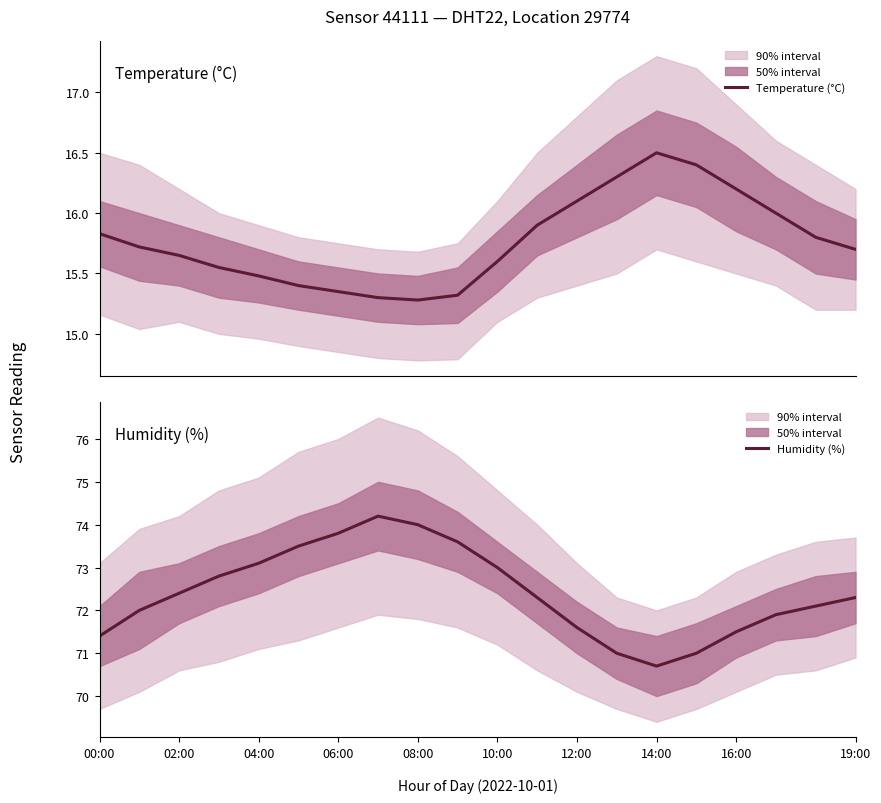

Reading right to left, list all the values displayed in this chart.

Temperature (°C): 15.7	15.8	16.0	16.2	16.4	16.5	16.3	16.1	15.9	15.6	15.3	15.3	15.3	15.3	15.4	15.5	15.6	15.7	15.7	15.8
Humidity (%): 72.3	72.1	71.9	71.5	71.0	70.7	71.0	71.6	72.3	73.0	73.6	74.0	74.2	73.8	73.5	73.1	72.8	72.4	72.0	71.4